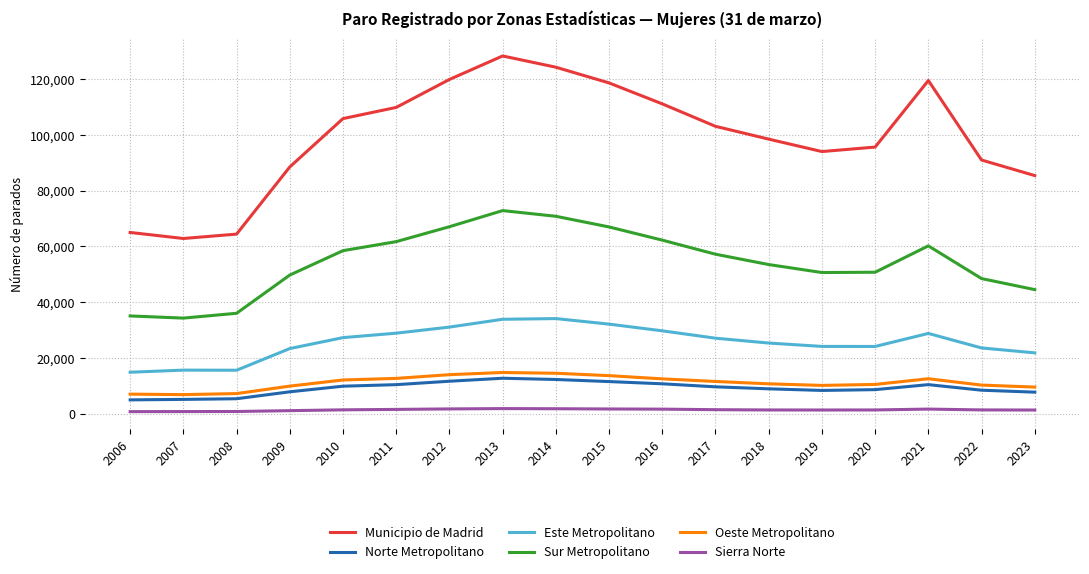

At which label is Sur Metropolitano closest to 53551?

2018